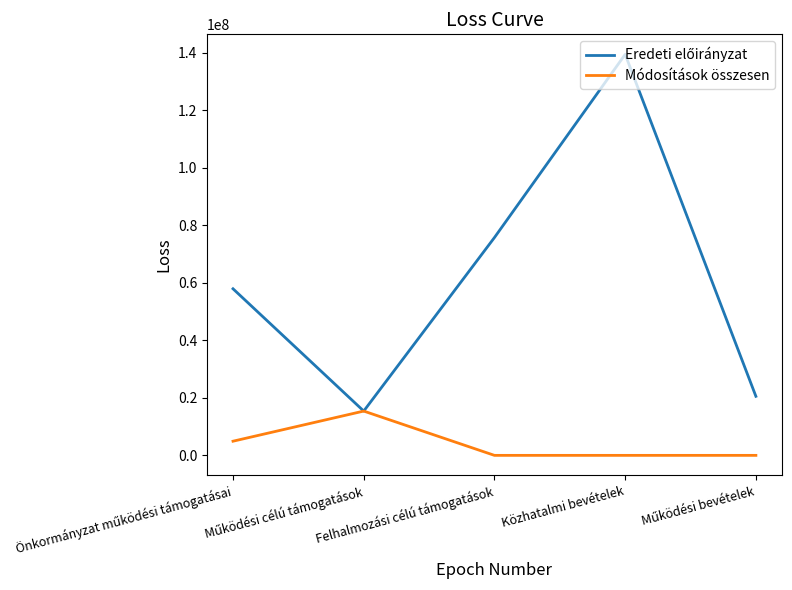

Reading left to right, transcribe all the data shown in this chart.

Eredeti előirányzat: Önkormányzat működési támogatásai=57955159	Működési célú támogatások=15407846	Felhalmozási célú támogatások=75780052	Közhatalmi bevételek=139500000	Működési bevételek=20545852
Módosítások összesen: Önkormányzat működési támogatásai=4925154	Működési célú támogatások=15407846	Felhalmozási célú támogatások=0	Közhatalmi bevételek=0	Működési bevételek=0